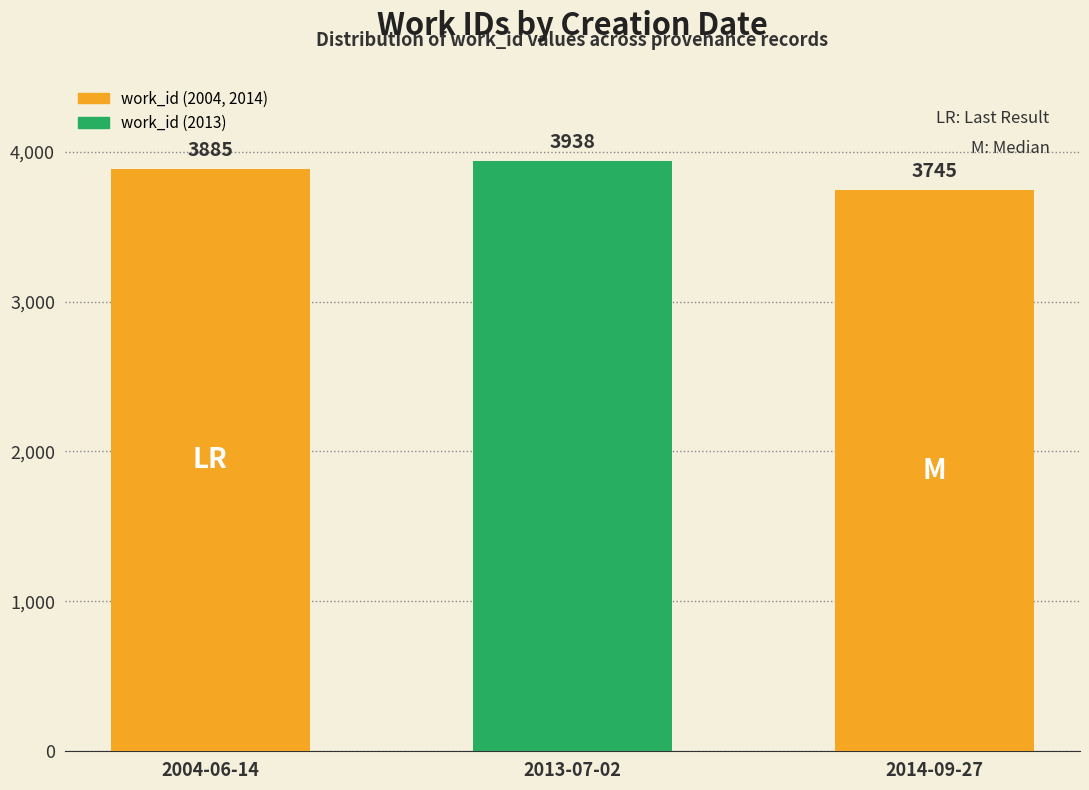

How many values are between 3745 and 3938?

3